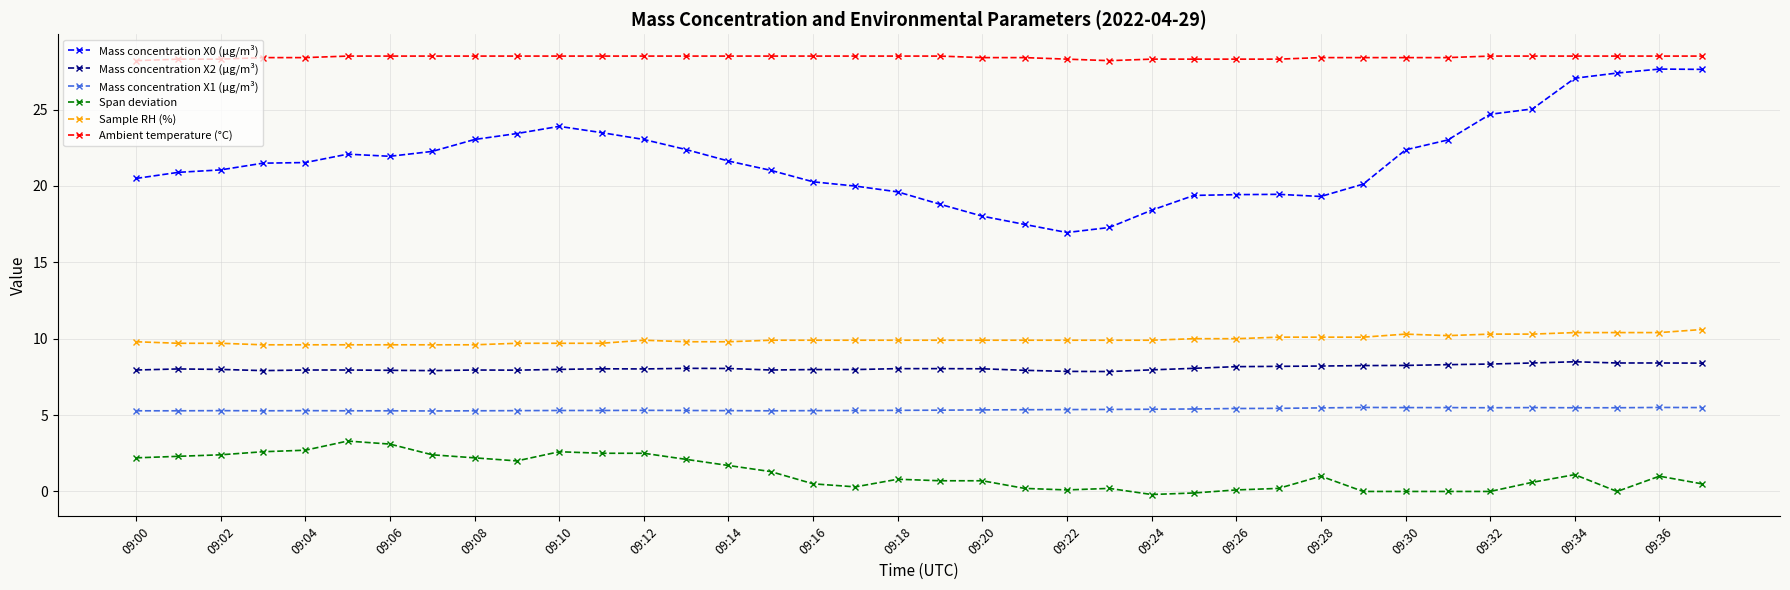

True or false: Mass concentration X2 (μg/m³) has more than 2 interior local peaks.

True